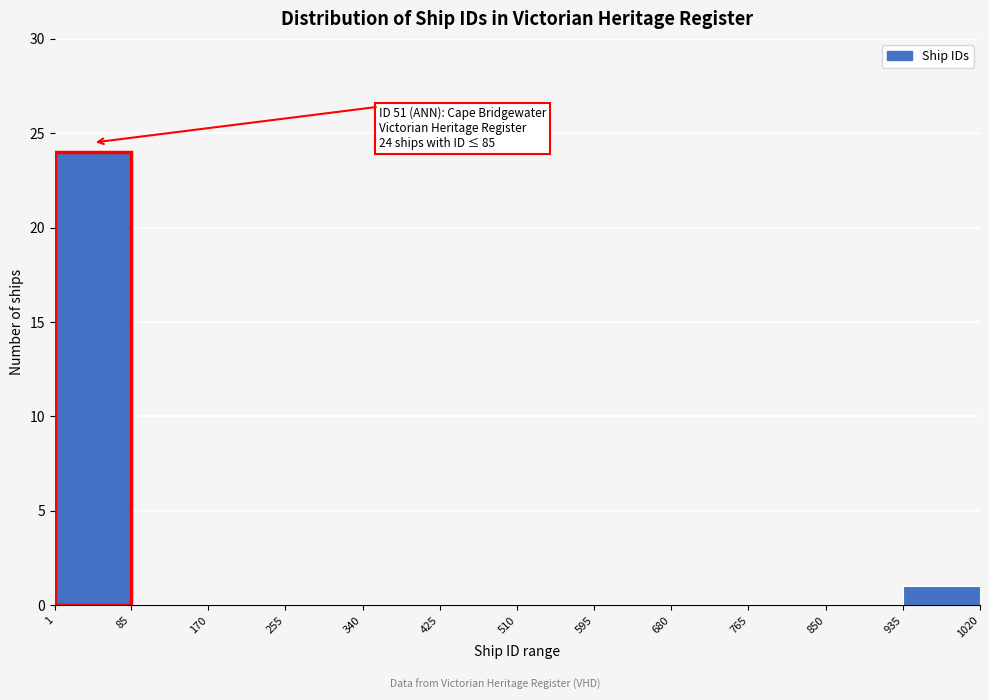

Over which range of the x-axis is the bar tallest?

1 to 85